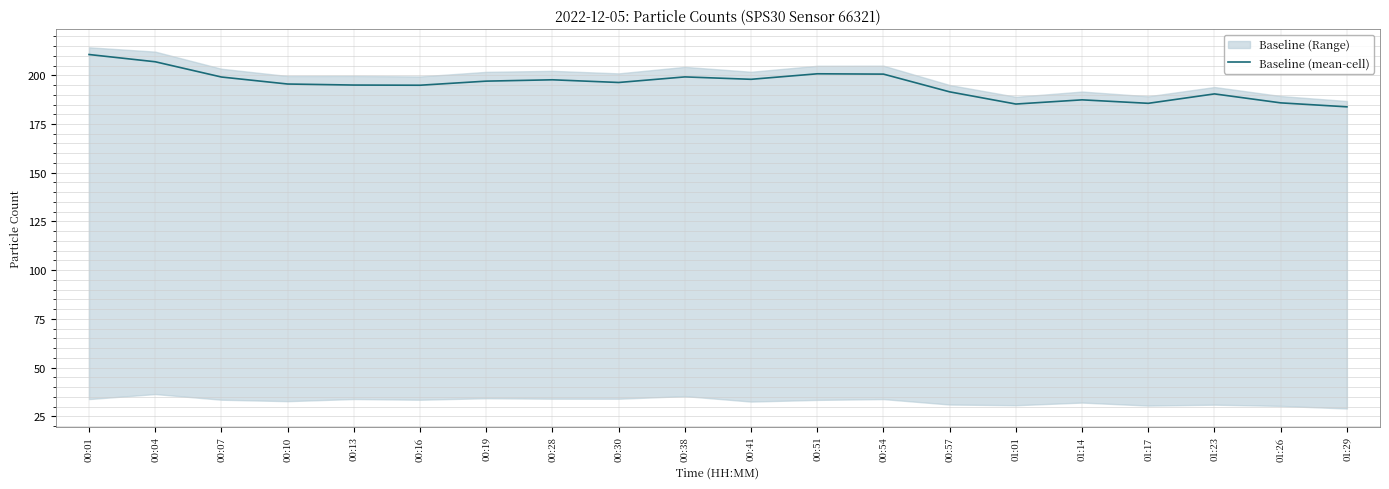

How many points are lower than both their immediate neighbors (excluding endpoints)?

5